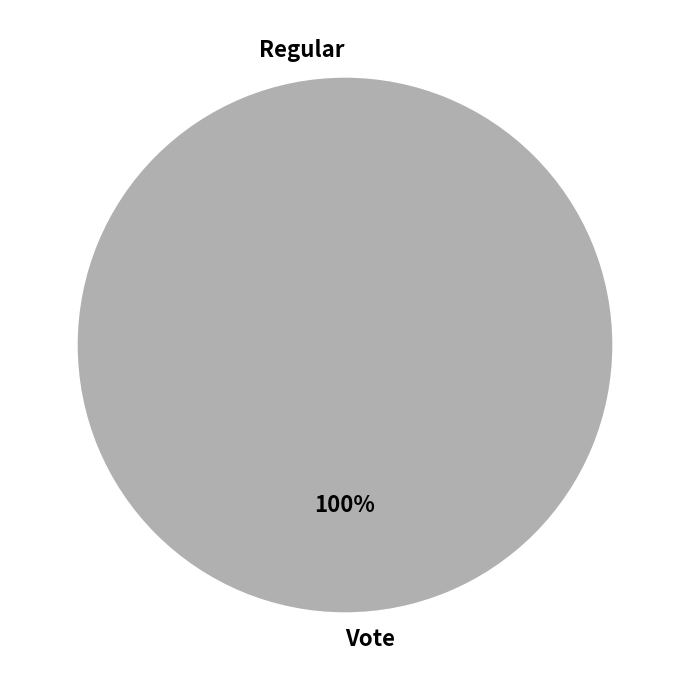

Which category has the smallest portion of the pie?

Regular